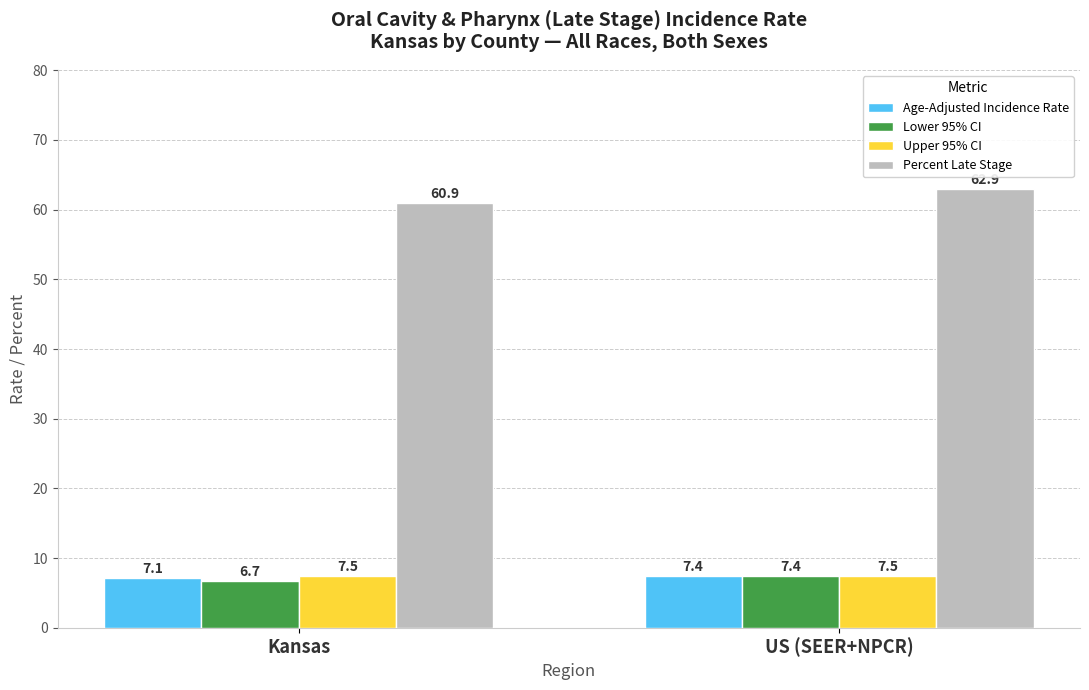

At Kansas, list the series in order from smallest to largest.

Lower 95% CI, Age-Adjusted Incidence Rate, Upper 95% CI, Percent Late Stage